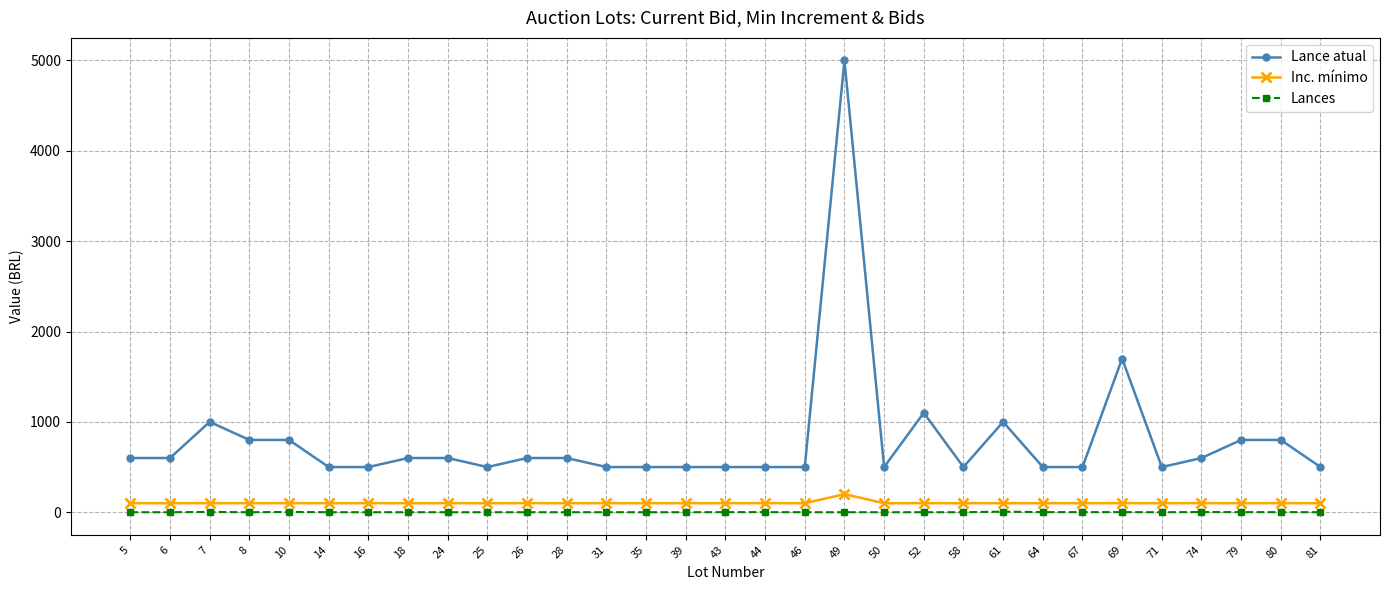

True or false: Lance atual and Lances intersect in this chart.

False